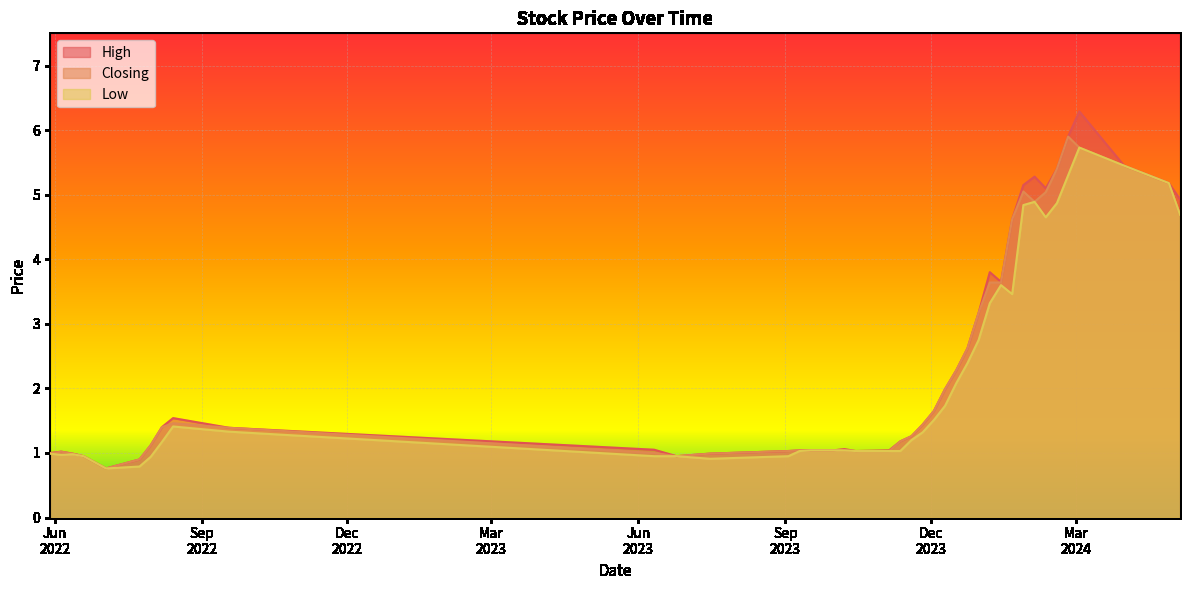

At 05/05/2024, list the series in order from largest to smallest.

High, Closing, Low